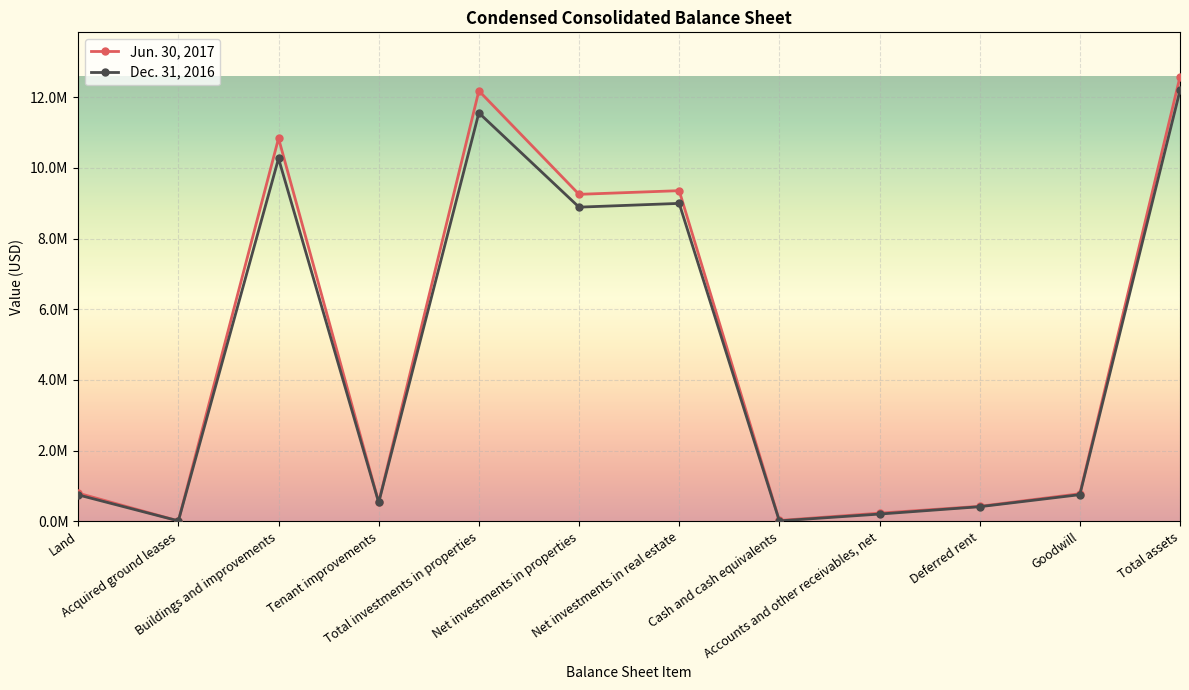

True or false: Dec. 31, 2016 has more than 2 points higher than both neighbors.

True